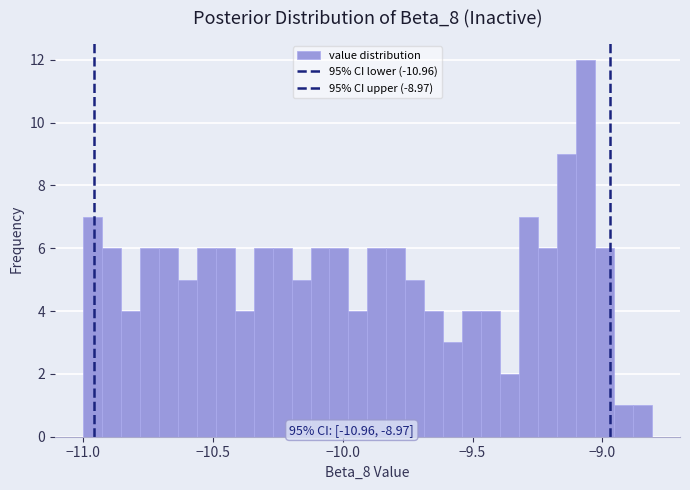

Around what value on the x-axis is the tallest bar? Give the approximate position of its centre, as read against the axis.

-9.05